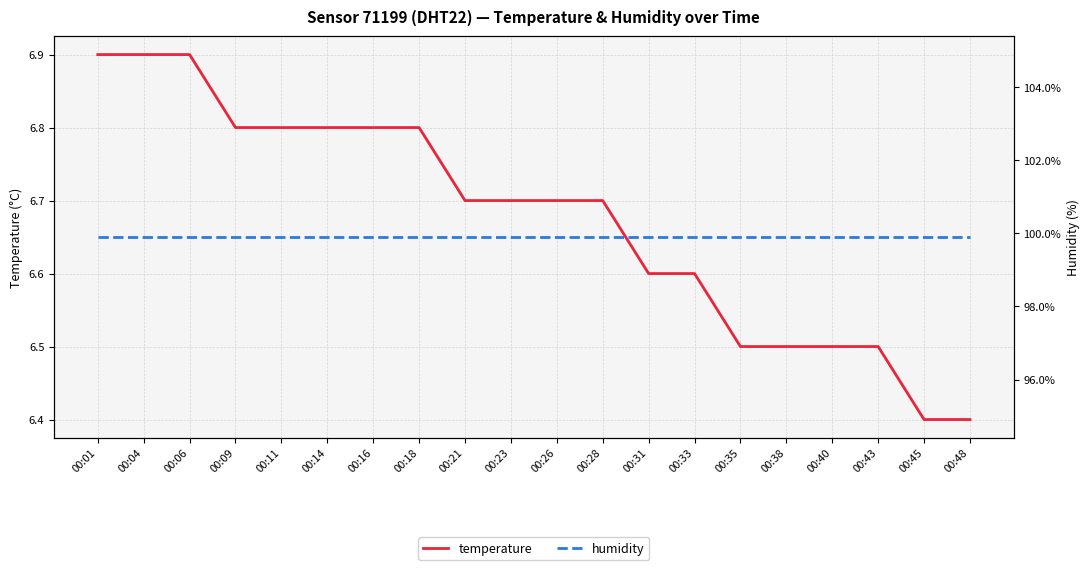

True or false: temperature has a value of 8.8 at 00:26.

False